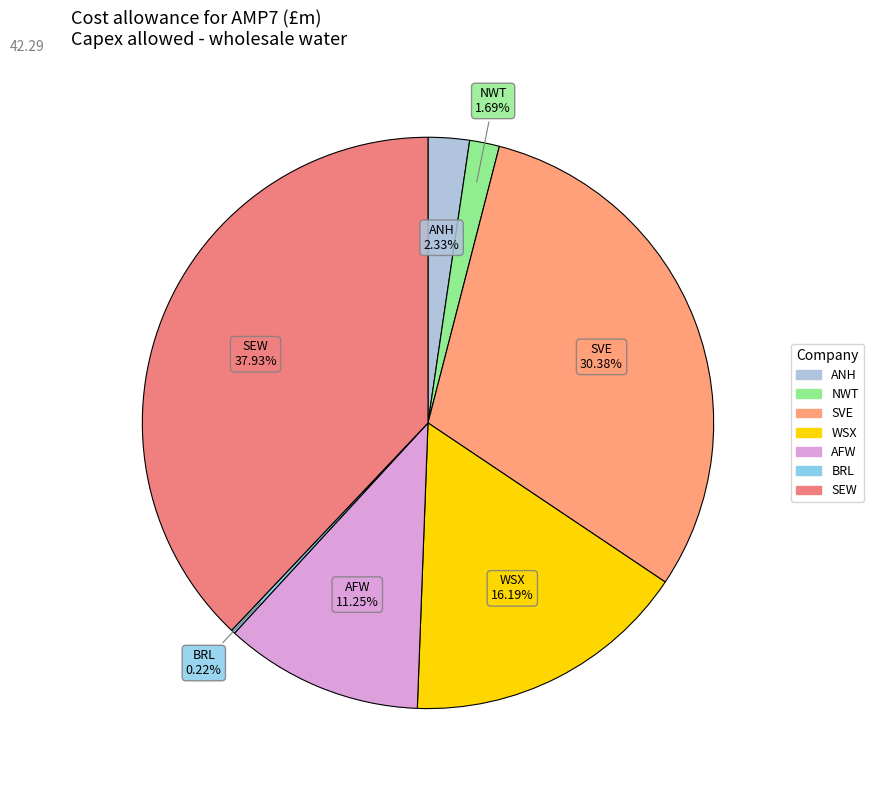

To the nearest percent, what is the difference between the largest and smallest slice percentages?

38%